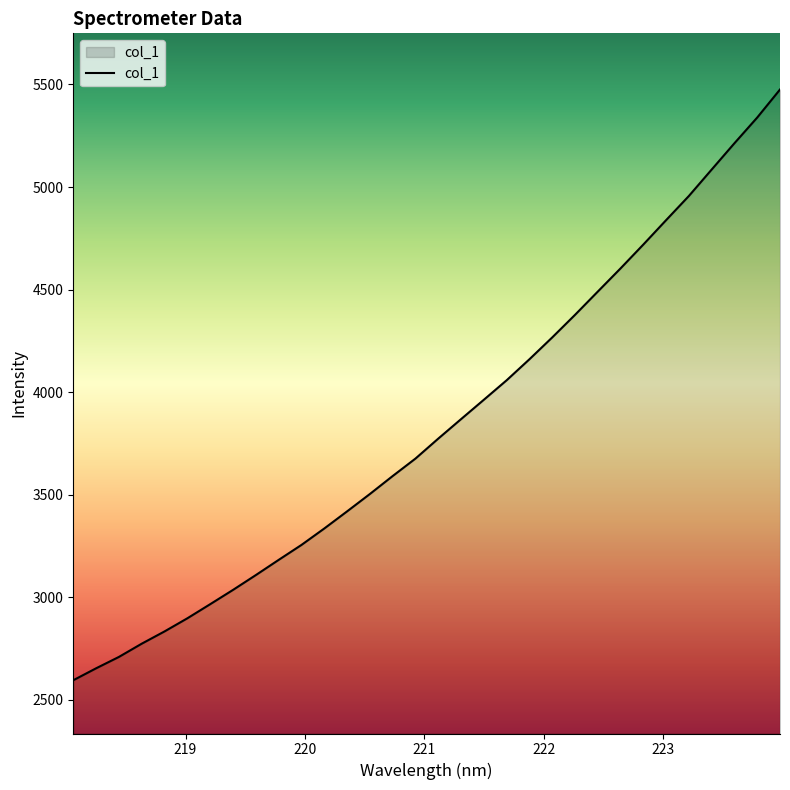

What is the smallest value displayed?

2596.1